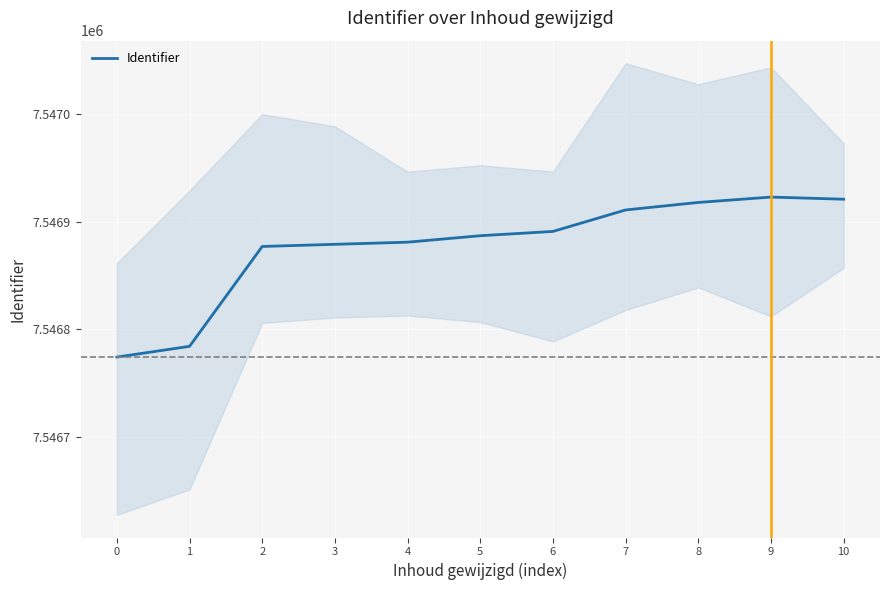

What is the difference between the values at 7 and 5?

24